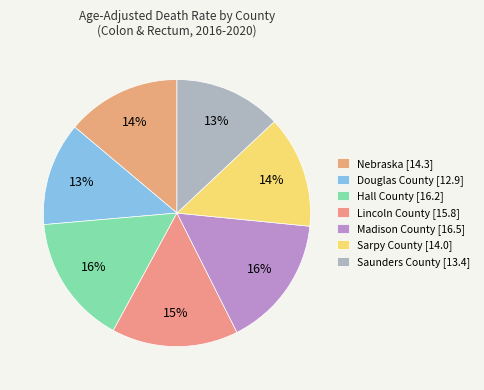

Count the number of slices in the pie.

7